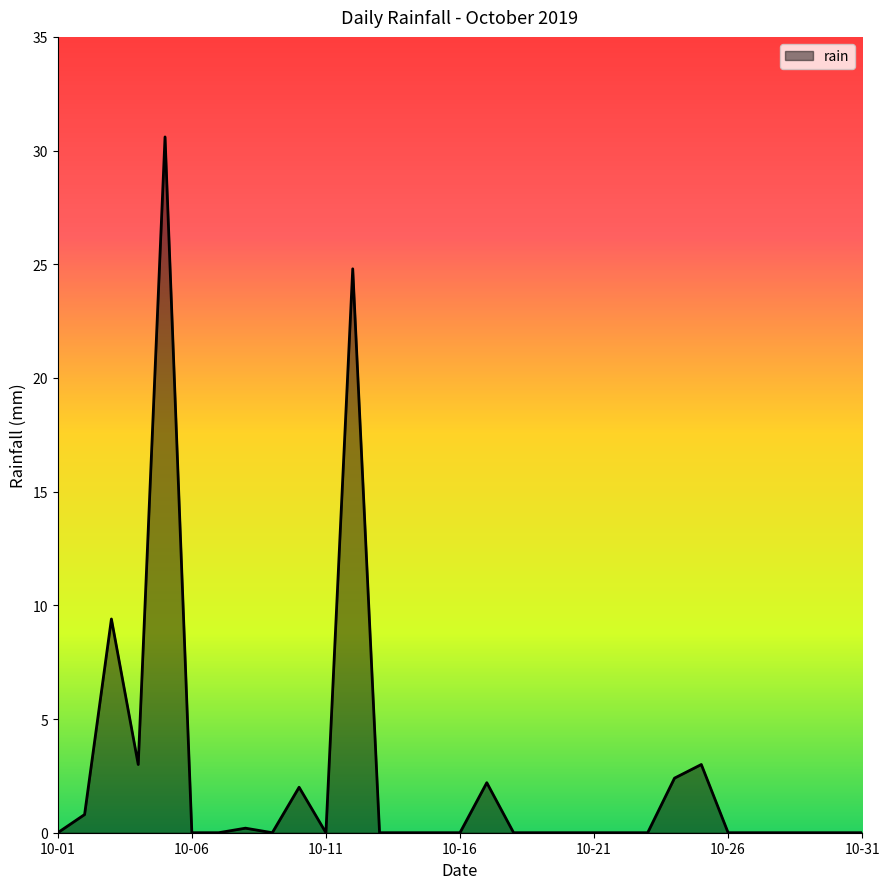

What is the maximum value shown in the chart?

30.6